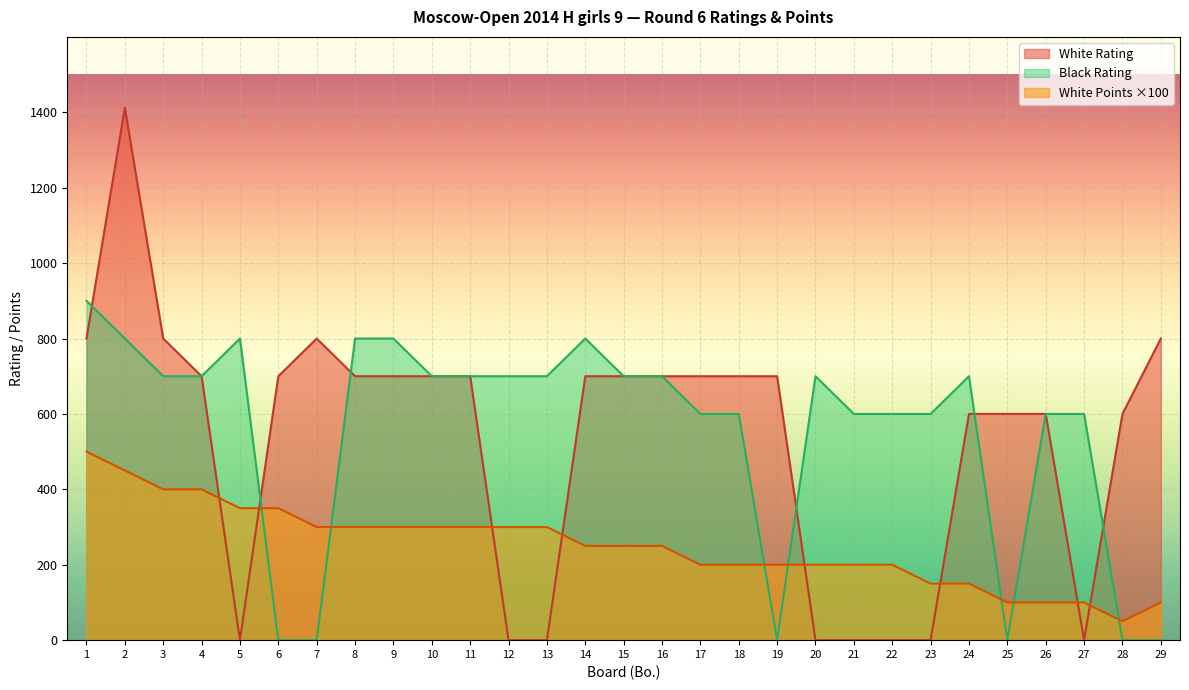

In White Rating, how many points are lower than both neighbors (excluding endpoints)?

2